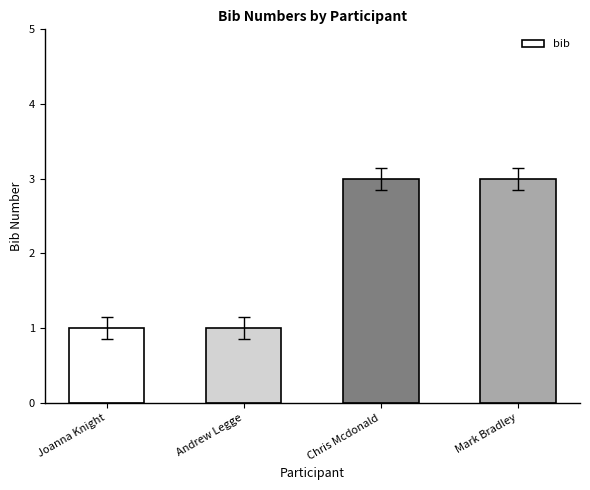

What is the average value?

2